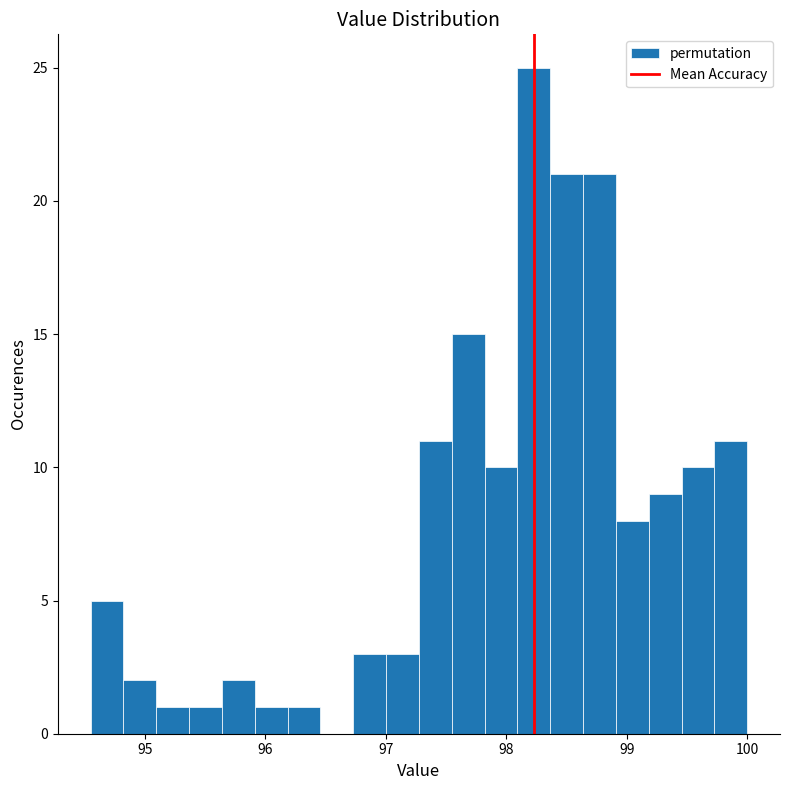

Read against the x-axis, roughly where is the centre of the tallest bar?

98.2